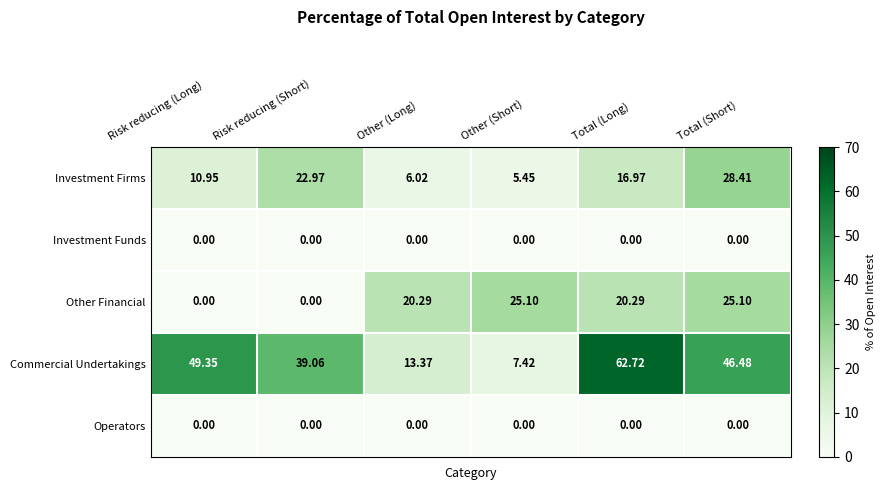

What is the spread (max minus min) of values at Risk reducing (Long)?

49.4